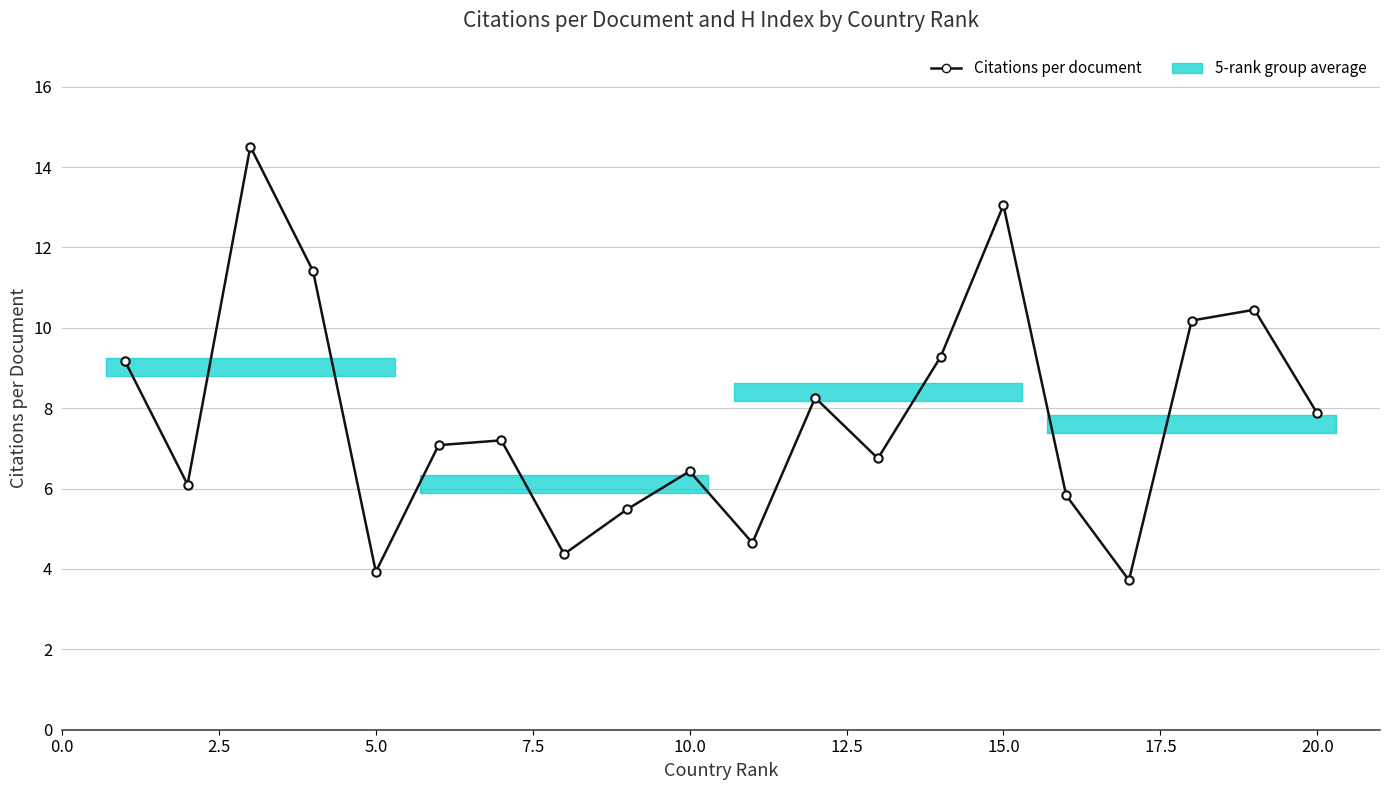

How many interior local valleys (lower than both neighbors) does the data have?

6